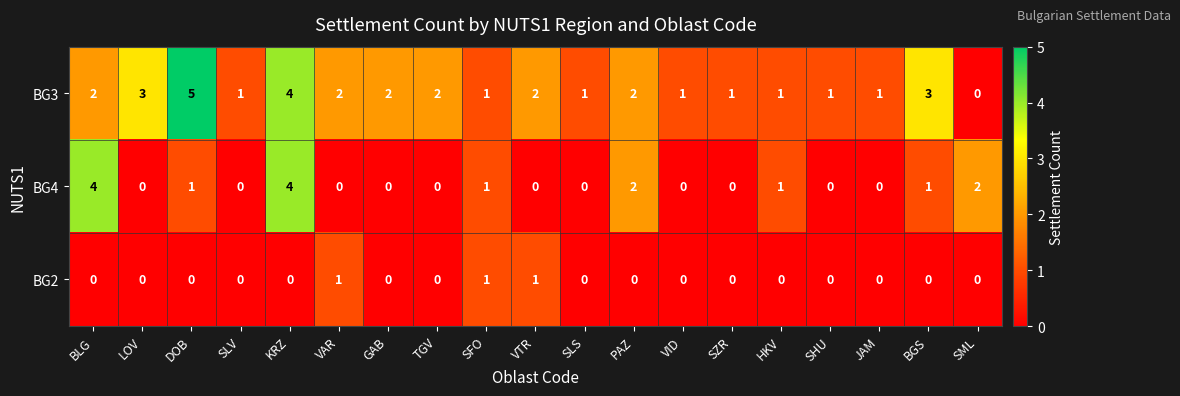

What is the sum of the BG3 values at LOV and PAZ?

5